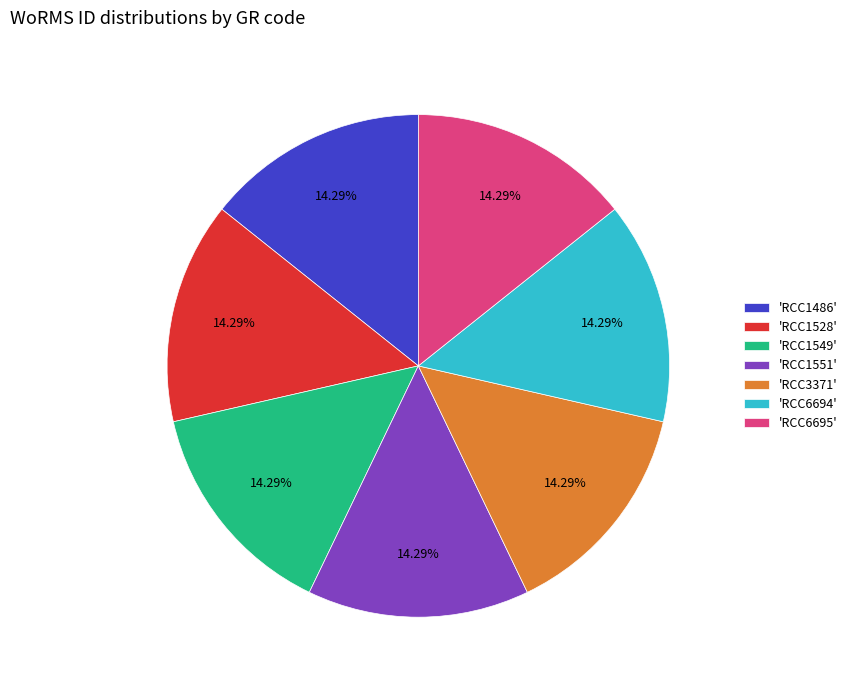

Is the sum of 'RCC1551' and 'RCC6694' greater than half?

No